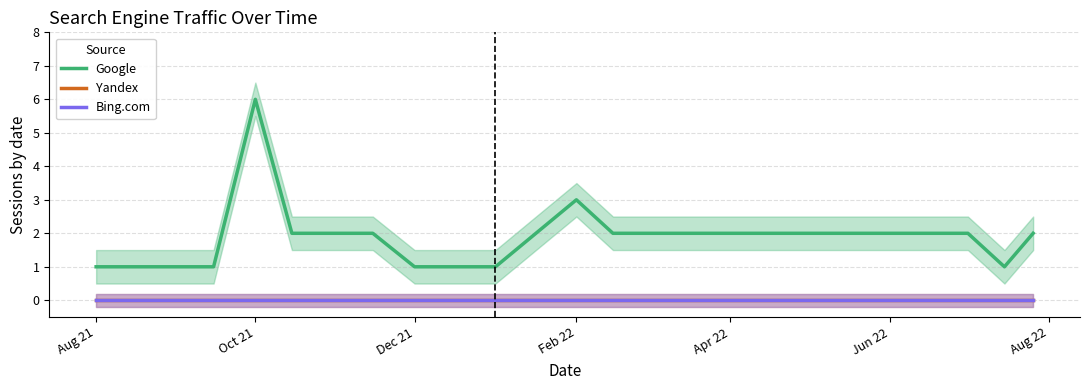

Rank the series by their maximum value, from lowest to highest.

Yandex, Bing.com, Google